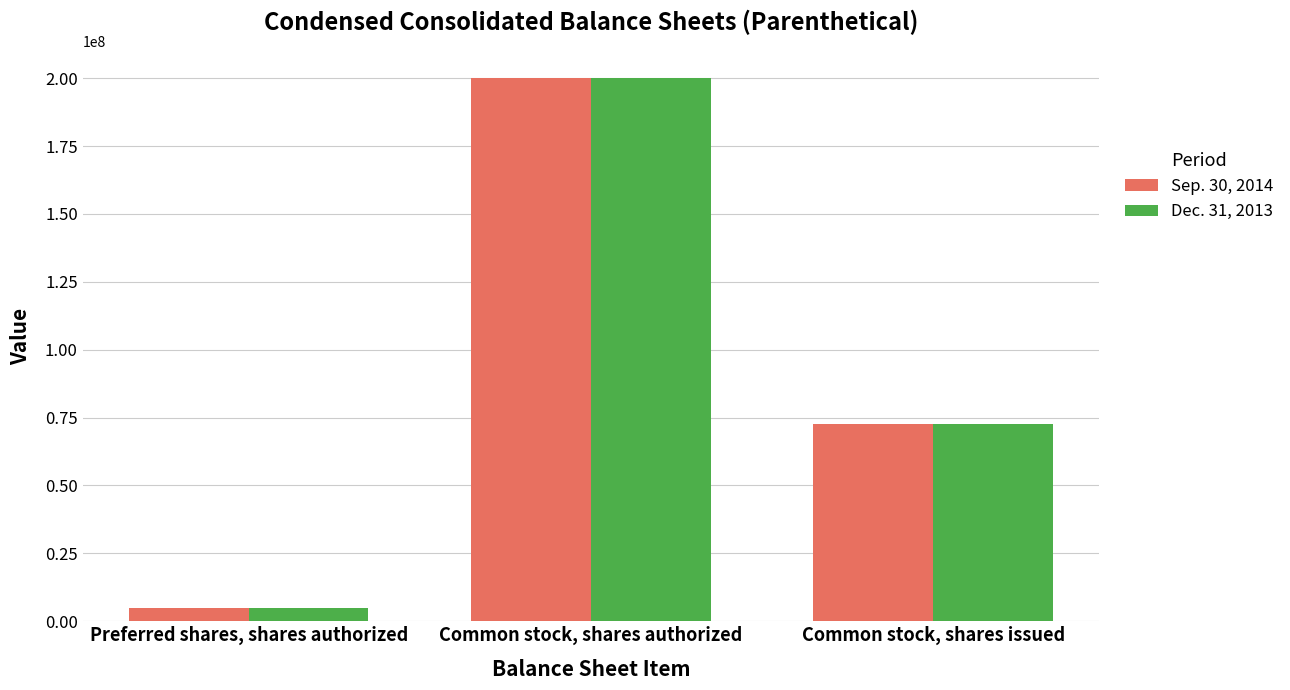

What is the total value across all series at Preferred shares, shares authorized?

10000000